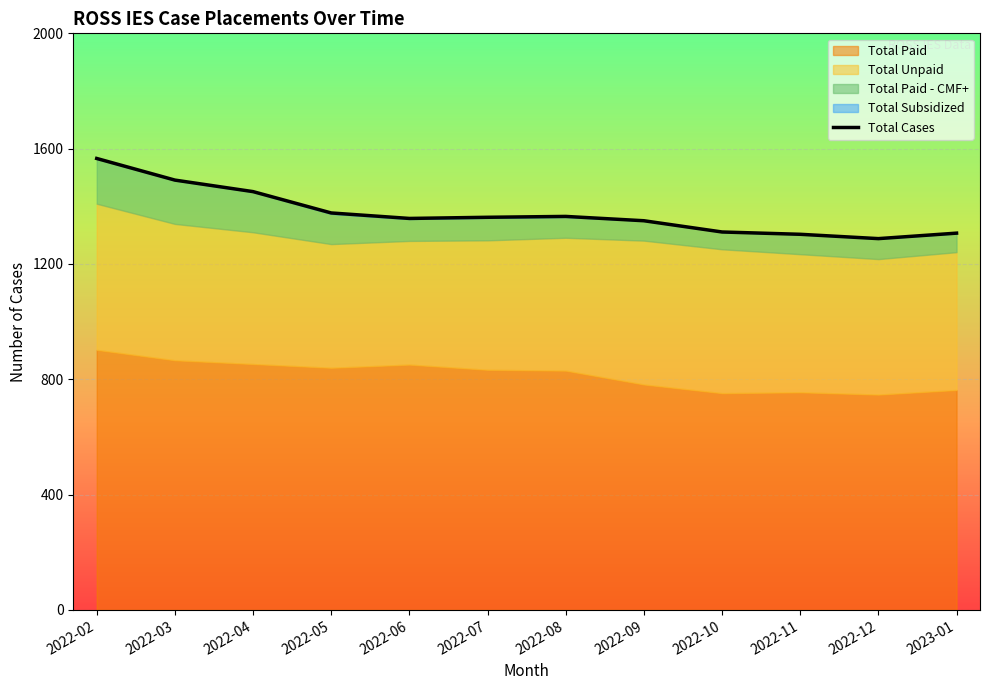

What is the average value?

1377